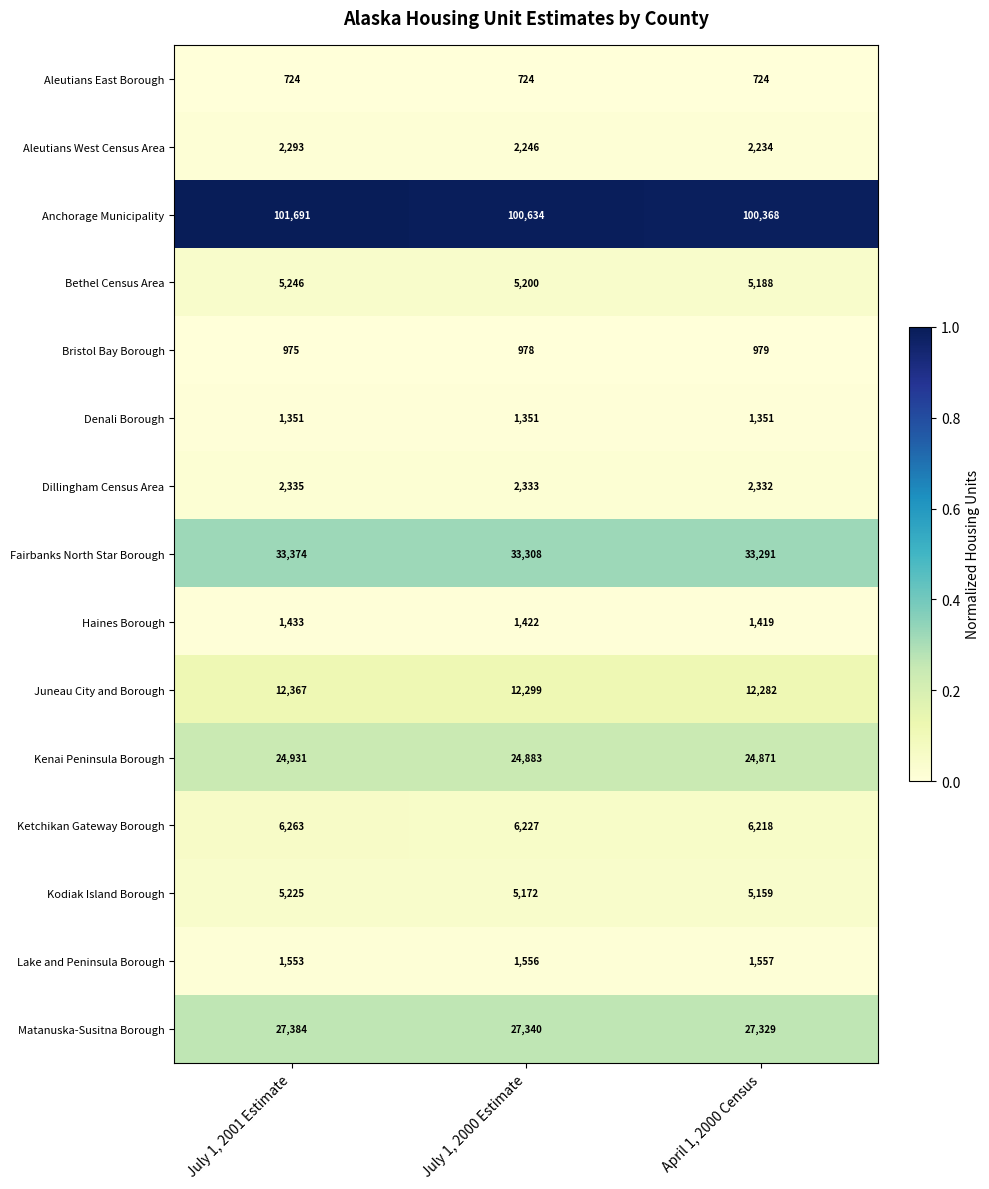

Which series changed the most between July 1, 2000 Estimate and April 1, 2000 Census?

Anchorage Municipality